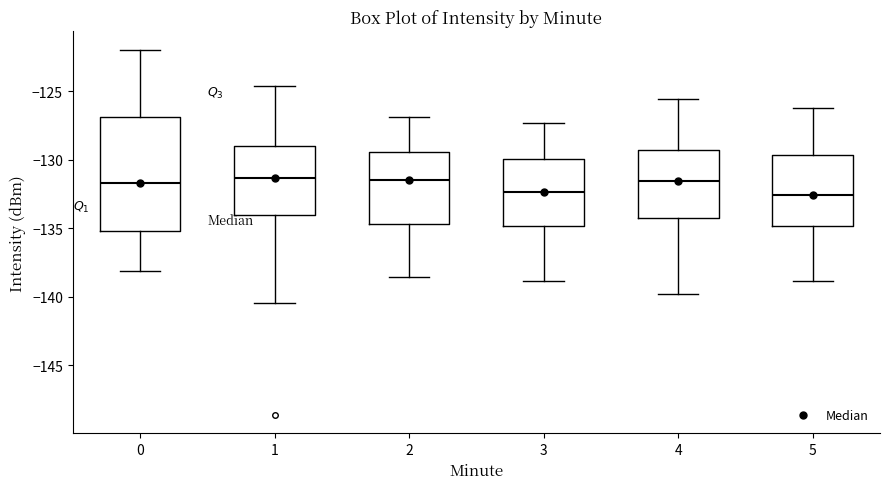

Where is the lower edge of the box at x = 3 on the y-axis? The values are not printed on the chart, so give them approximately, as read against the axis.

-135.0